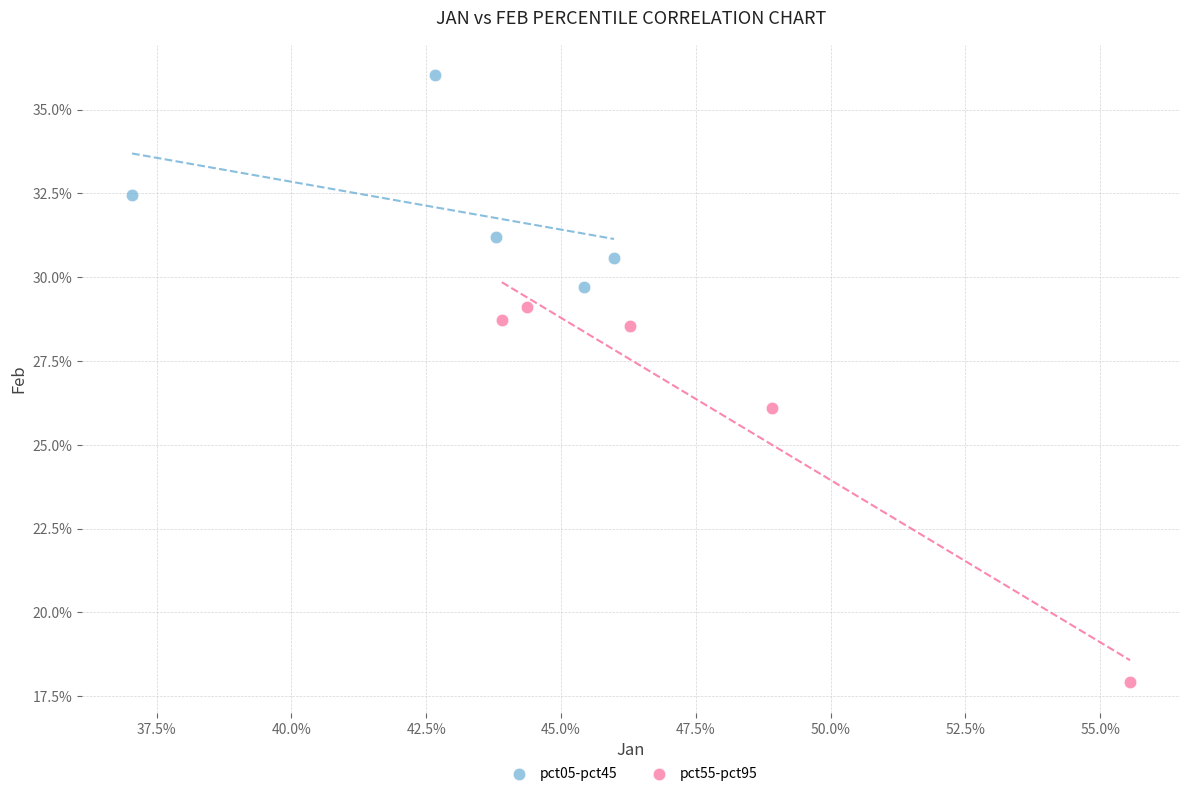

Which series reaches the minimum Y coordinate?

pct55-pct95